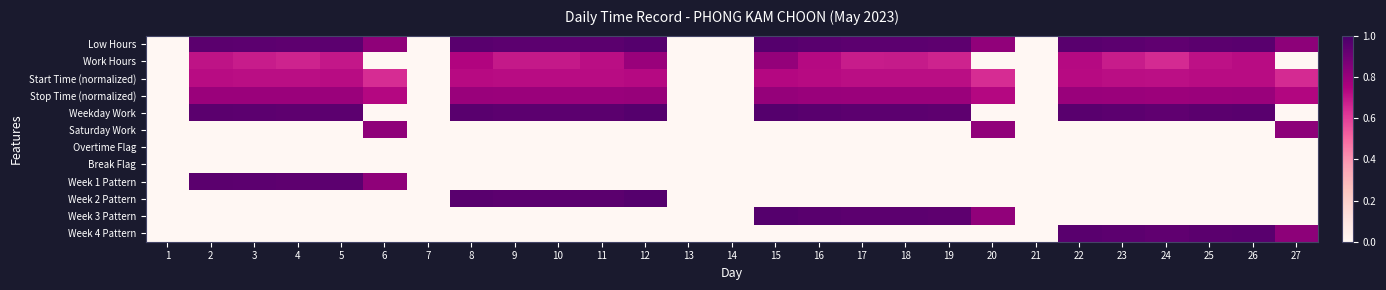

Between 2 and 7, which series saw the biggest shift?

Low Hours